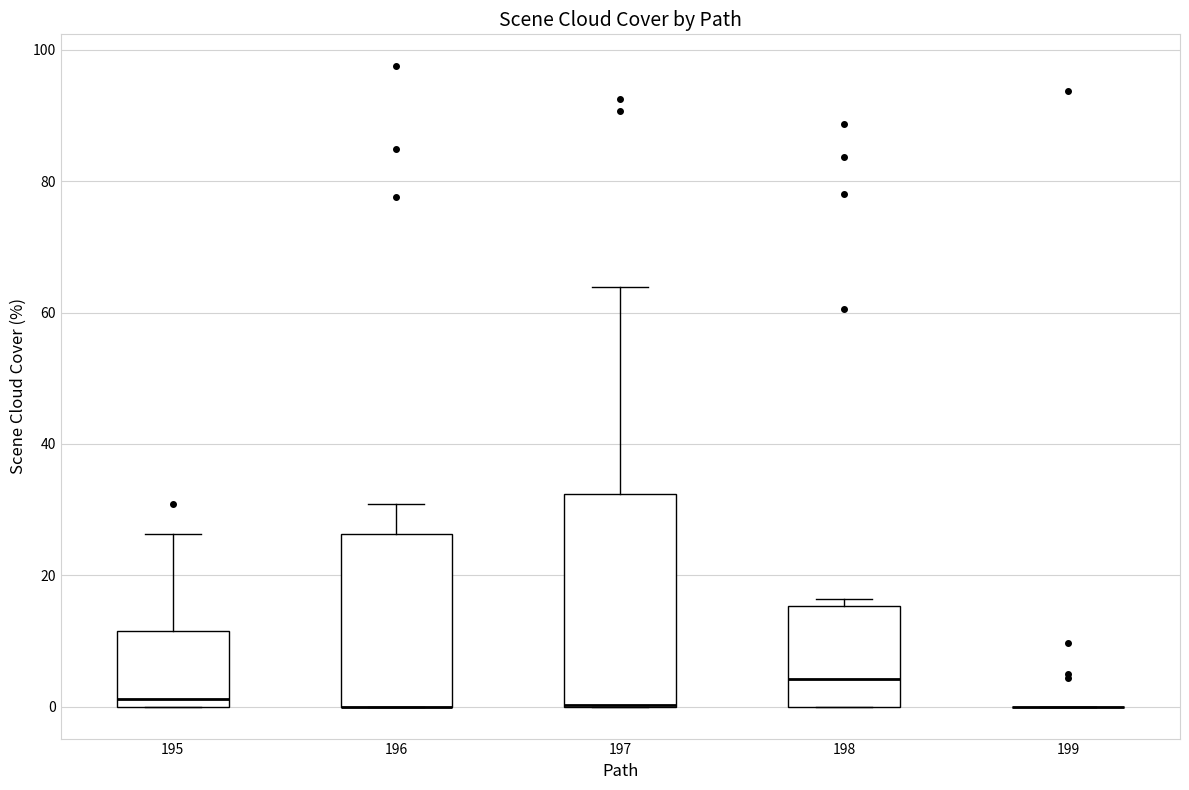

Reading left to right, read every box against the y-axis: the position of its median line, the range the box covers, and the ends of its whiskers. The values are not printed on the chart, so give them approximately, as read against the axis.

195: median 2, box 0 to 12, whiskers 0 to 26
196: median 0 (drawn on the box's lower edge), box 0 to 26, whiskers 0 to 30
197: median 0 (drawn on the box's lower edge), box 0 to 32, whiskers 0 to 64
198: median 4, box 0 to 16, whiskers 0 to 16 (just above the box's upper edge)
199: box collapsed to a line at 0, whiskers 0 to 0